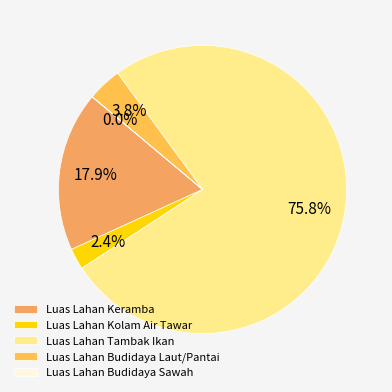

Which category accounts for the majority?

Luas Lahan Tambak Ikan